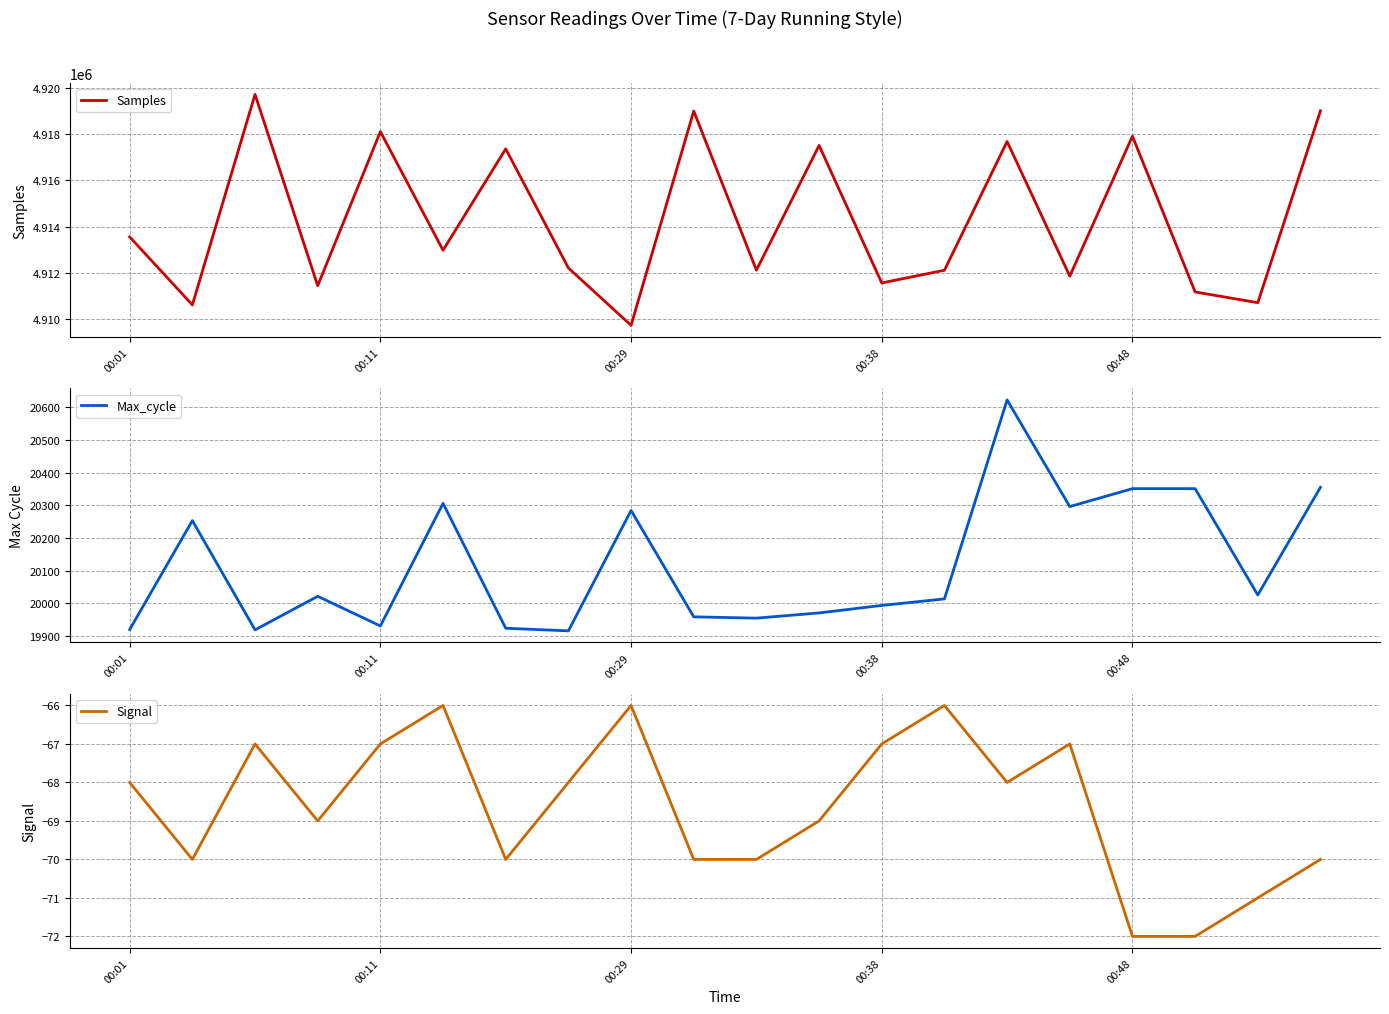

Where is Samples nearest to the value 4914729?

00:01